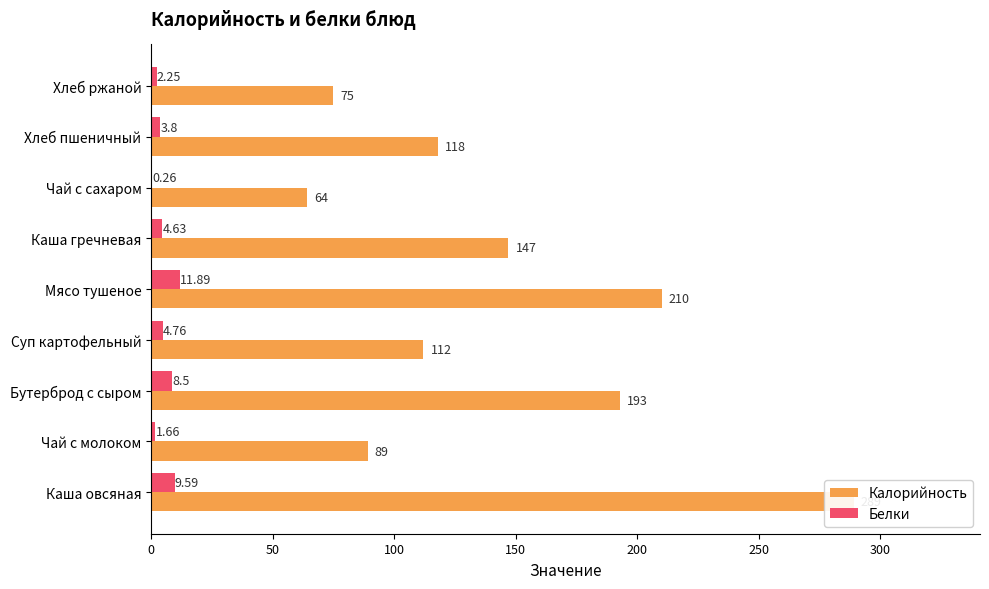

The value of Белки at Каша овсяная is 9.6. True or false?

True